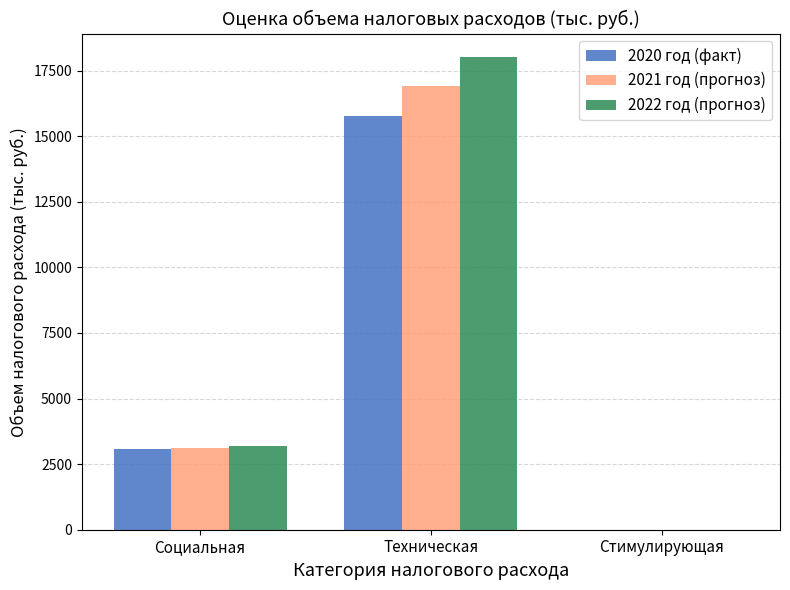

How many data points does each series have?

3